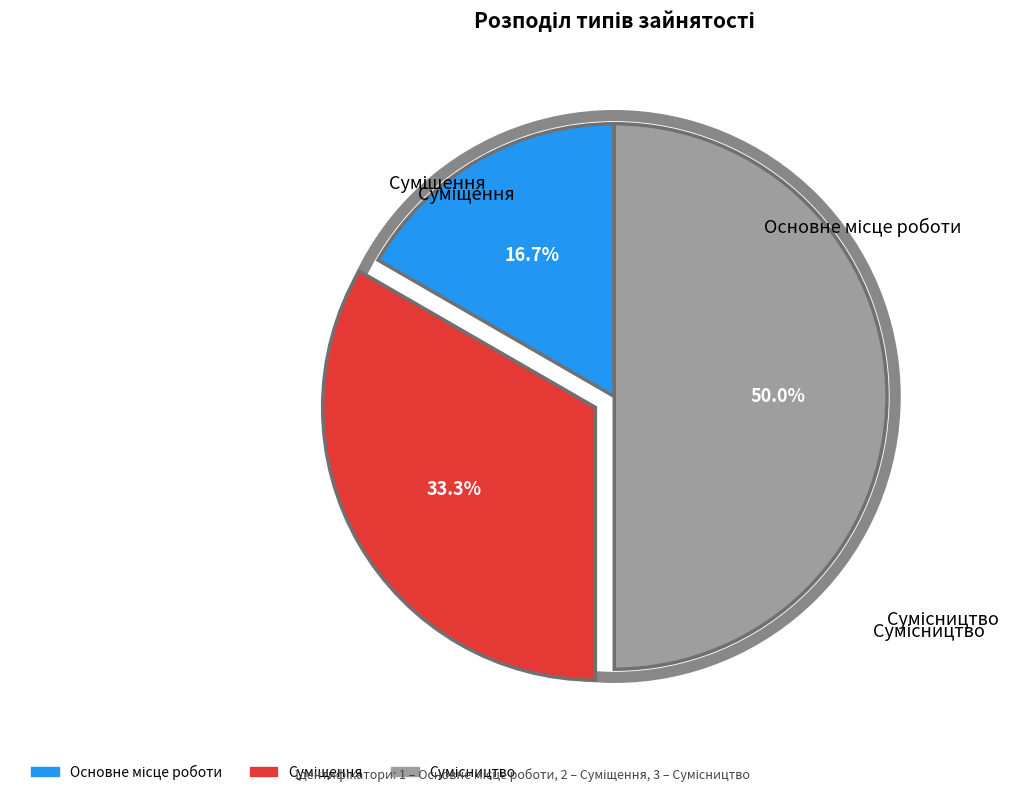

What is the ratio of the value at Суміщення to the value at Сумісництво?

0.7